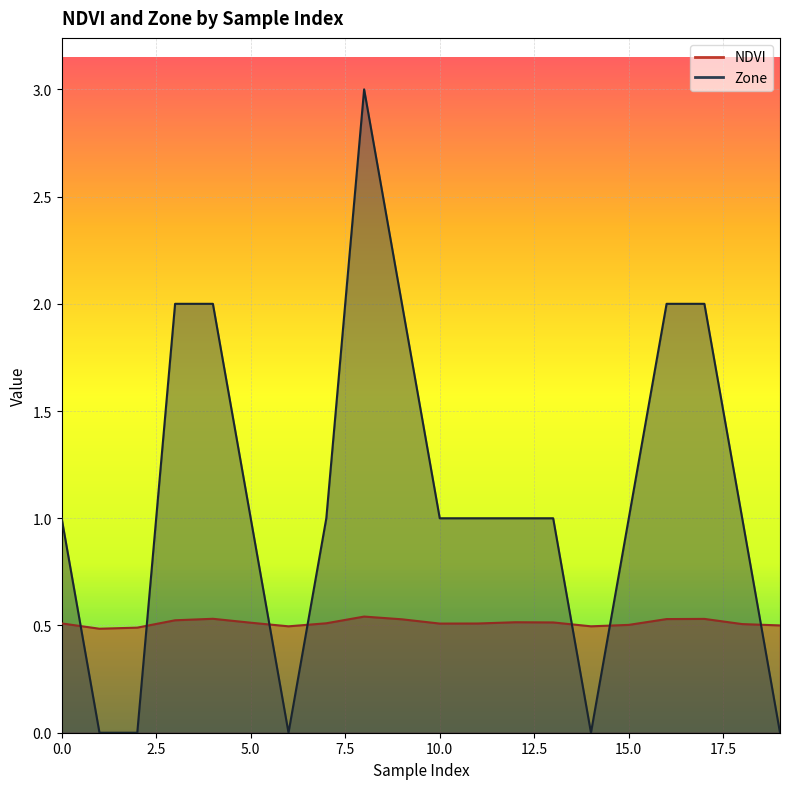

Reading left to right, what are all the values shown in this chart?

NDVI: 0=0.5	1=0.5	2=0.5	3=0.5	4=0.5	5=0.5	6=0.5	7=0.5	8=0.5	9=0.5	10=0.5	11=0.5	12=0.5	13=0.5	14=0.5	15=0.5	16=0.5	17=0.5	18=0.5	19=0.5
Zone: 0=1.0	1=0.0	2=0.0	3=2.0	4=2.0	5=1.0	6=0.0	7=1.0	8=3.0	9=2.0	10=1.0	11=1.0	12=1.0	13=1.0	14=0.0	15=1.0	16=2.0	17=2.0	18=1.0	19=0.0